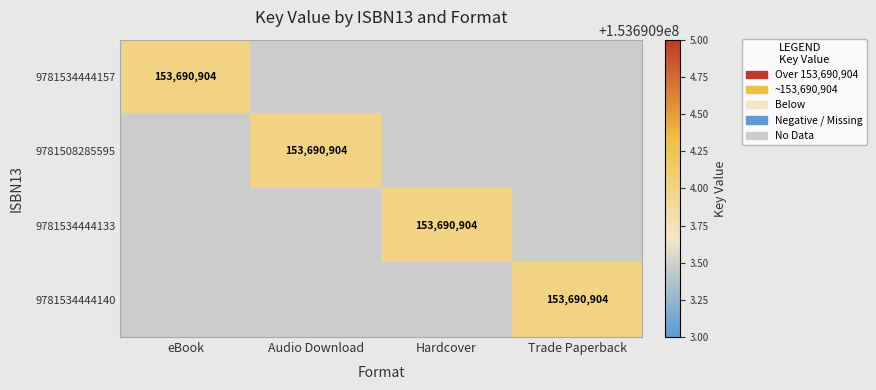

The 9781508285595 series shows 47696194 at Audio Download. True or false?

False